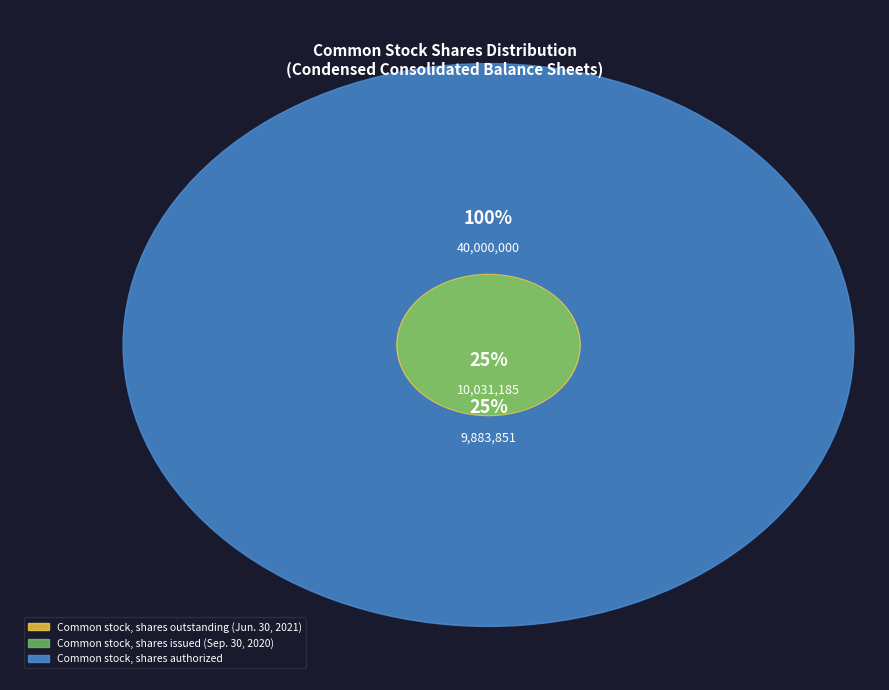

How many slices are in this pie chart?

3